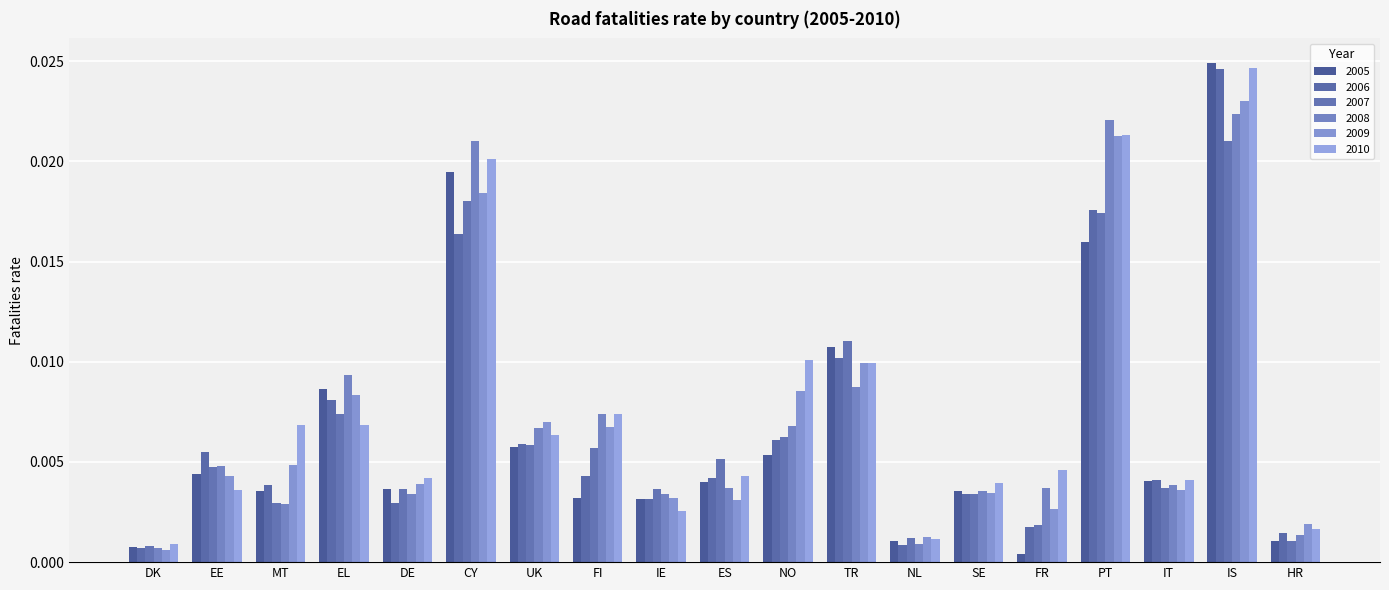

What position from the right is SE?

6